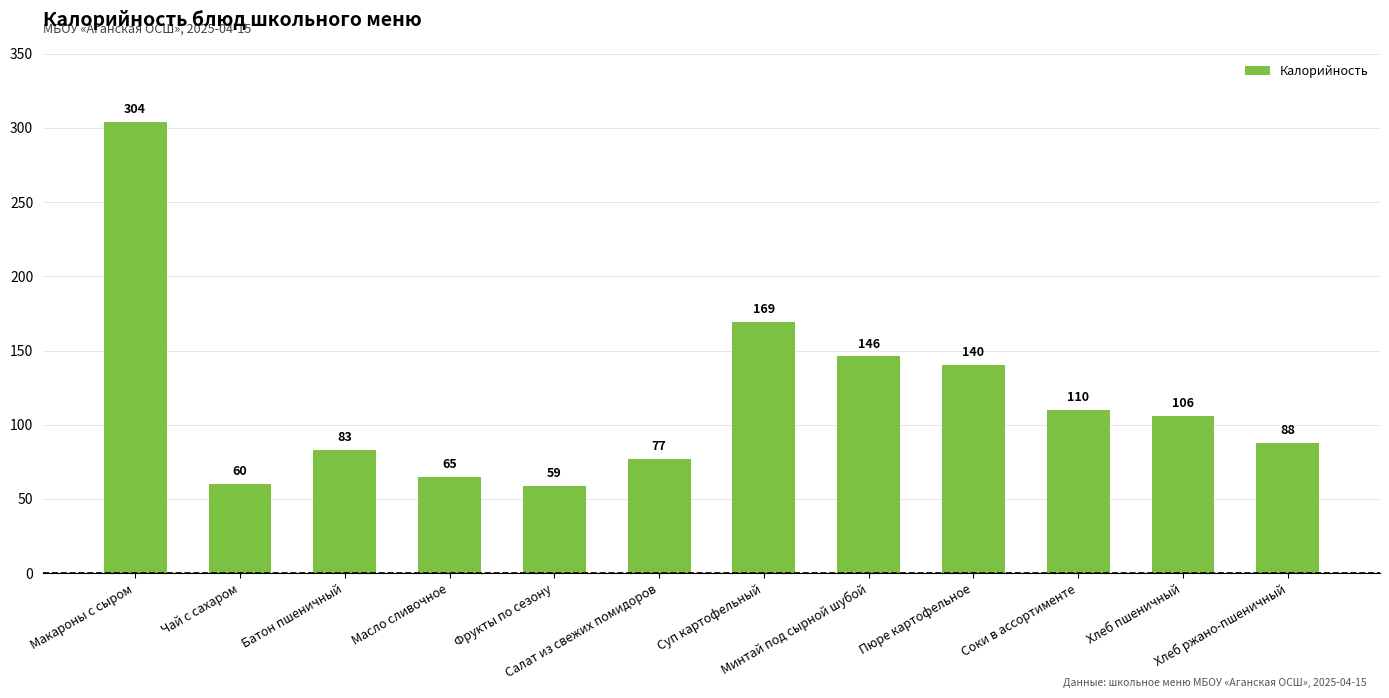

What is the ratio of the value at Хлеб пшеничный to the value at Суп картофельный?

0.6